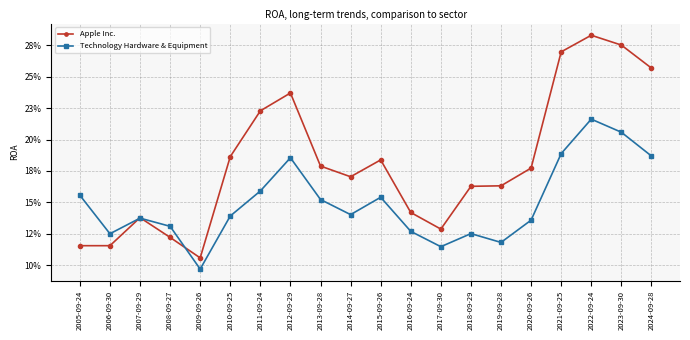

Is this an area chart (filled region under the line)?

No